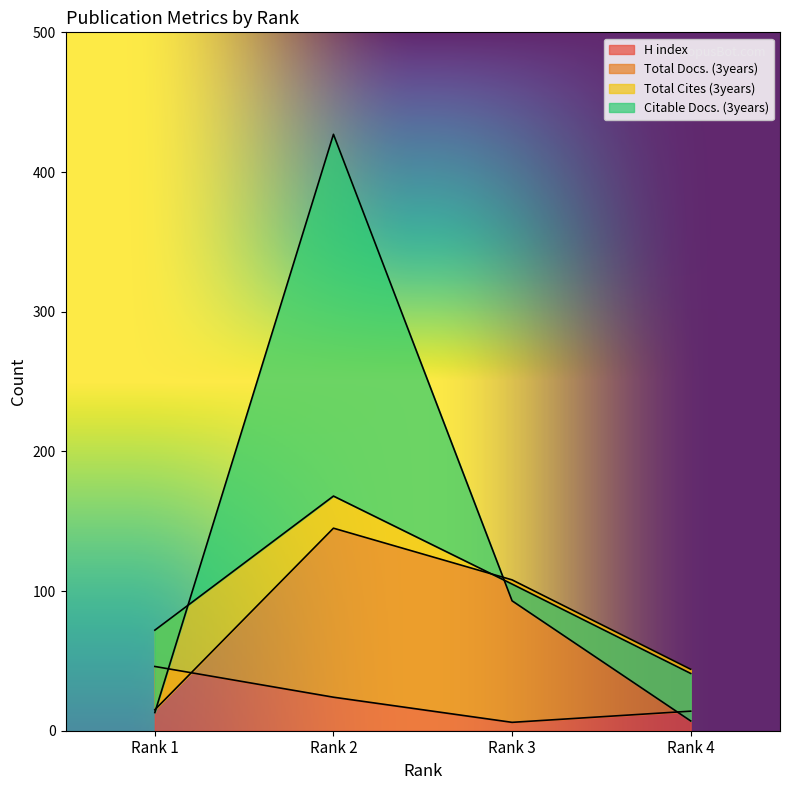

The Total Docs. (3years) series shows 60 at Rank 2. True or false?

False